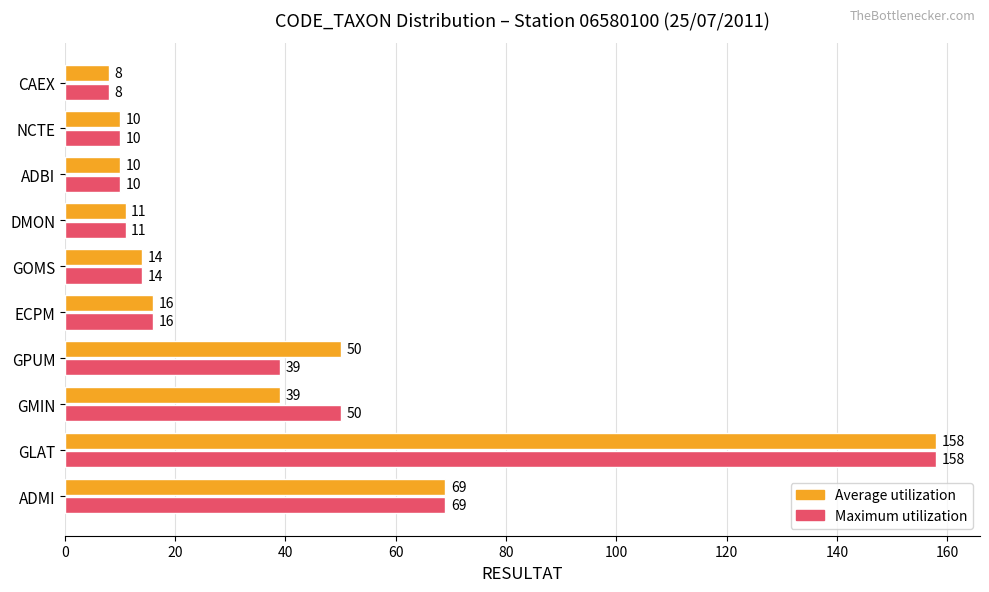

True or false: Average utilization has a value of 14 at GOMS.

True